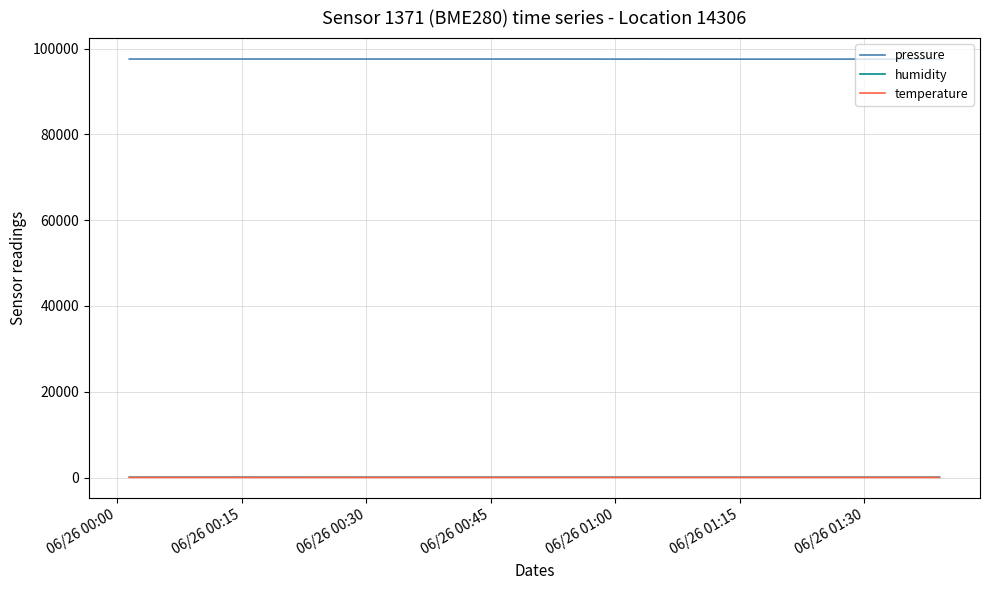

Which series has the largest total across all categories?

pressure